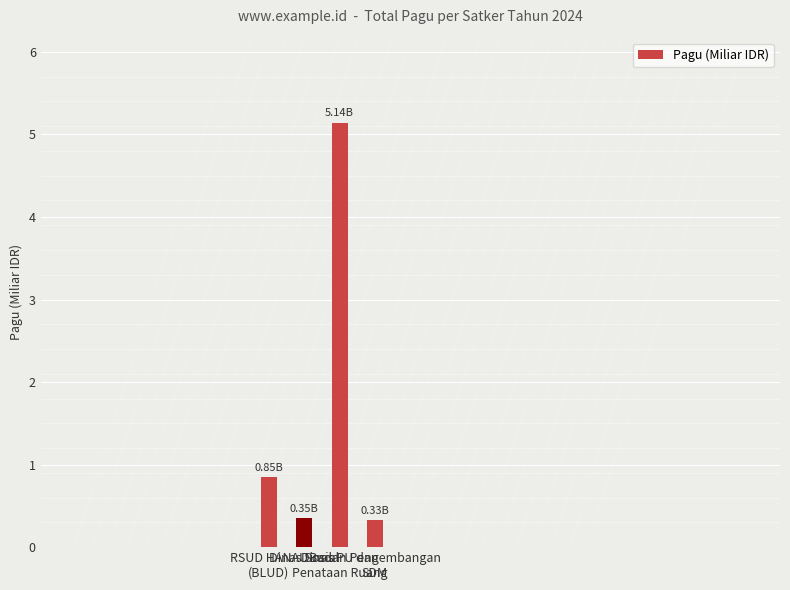

What is the value of the 3rd bar from the left?

5.1